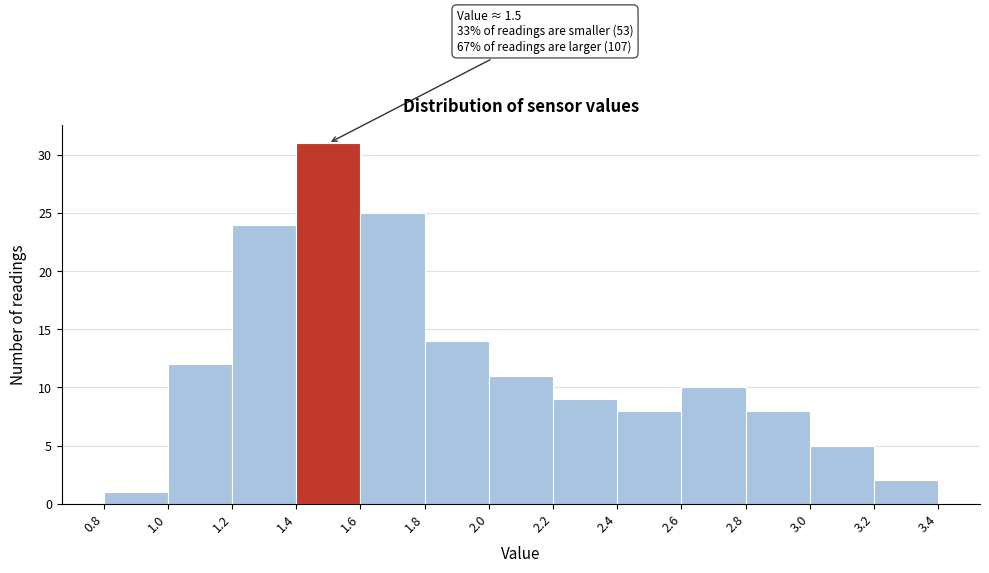

Over which range of the x-axis is the bar tallest?

1.4 to 1.6